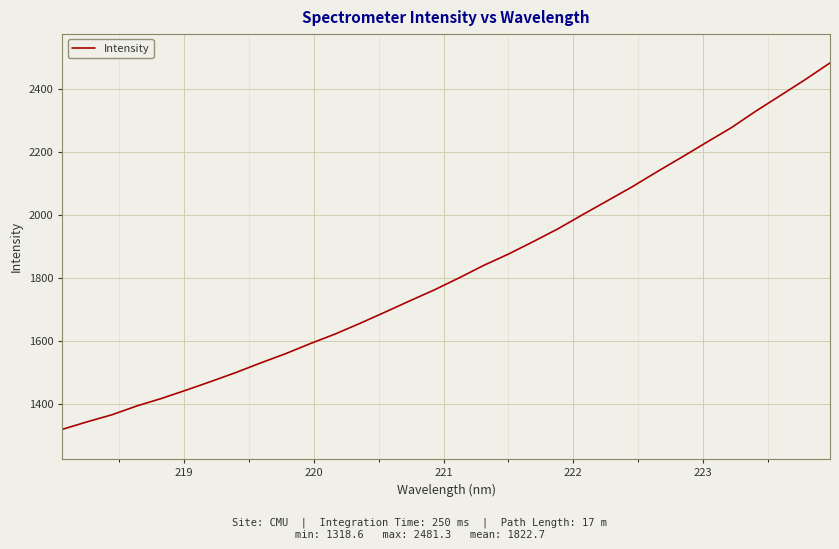

What is the minimum value shown in the chart?

1318.6